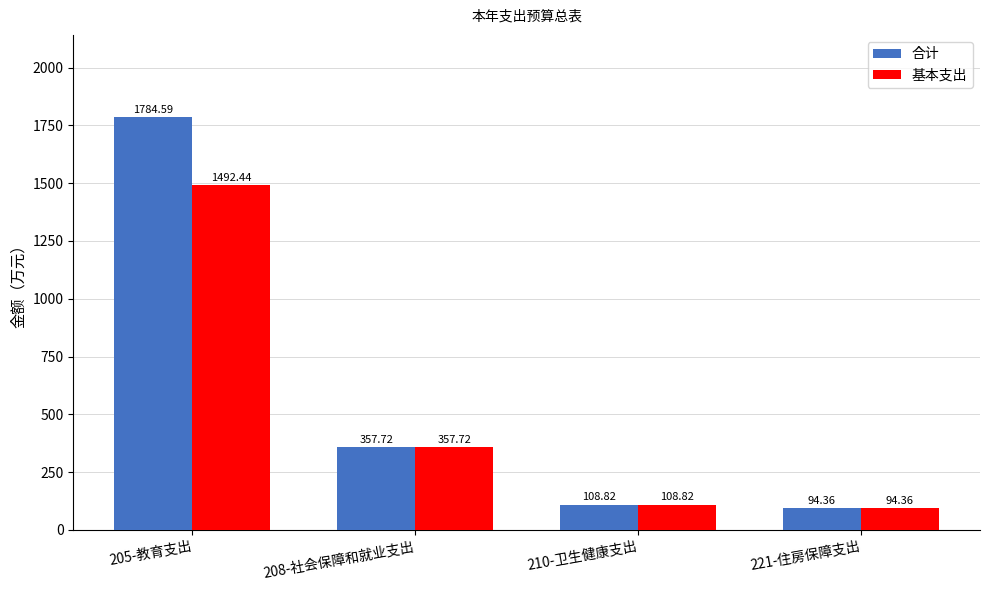

Are the bars horizontal?

No